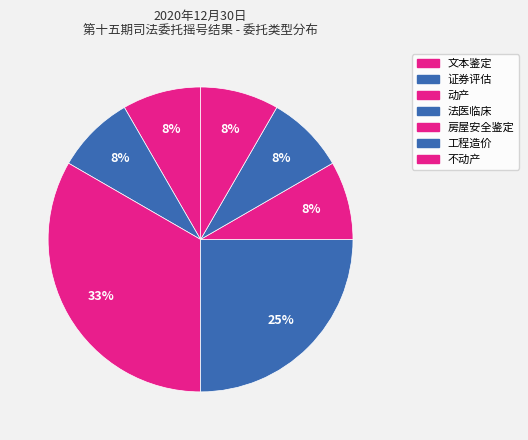

To the nearest percent, what percentage of the pie is 证券评估?

8%